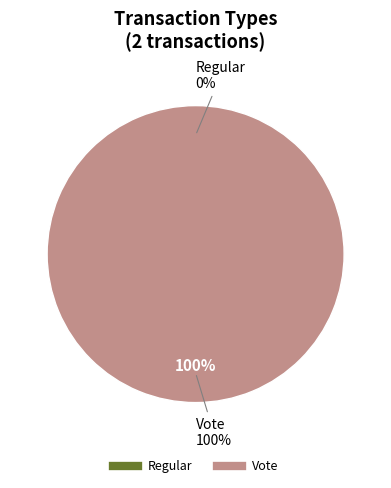

Does Vote represent more than half of the total?

Yes